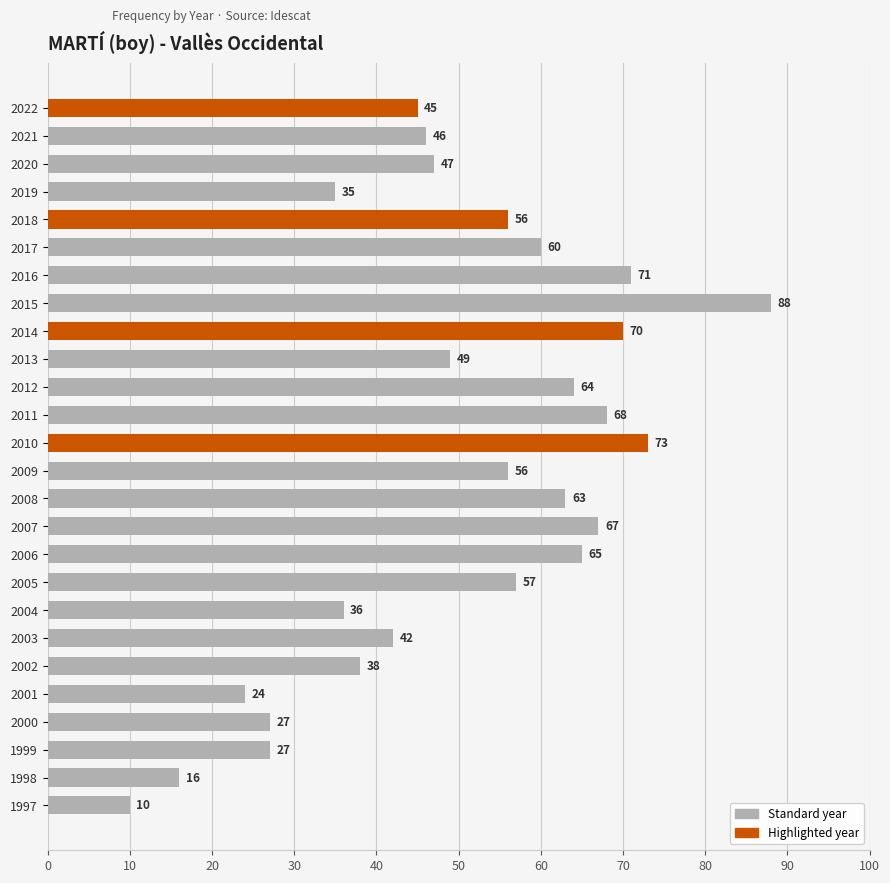

Reading bottom to top, extract all data points from this chart.

1997=10	1998=16	1999=27	2000=27	2001=24	2002=38	2003=42	2004=36	2005=57	2006=65	2007=67	2008=63	2009=56	2010=73	2011=68	2012=64	2013=49	2014=70	2015=88	2016=71	2017=60	2018=56	2019=35	2020=47	2021=46	2022=45